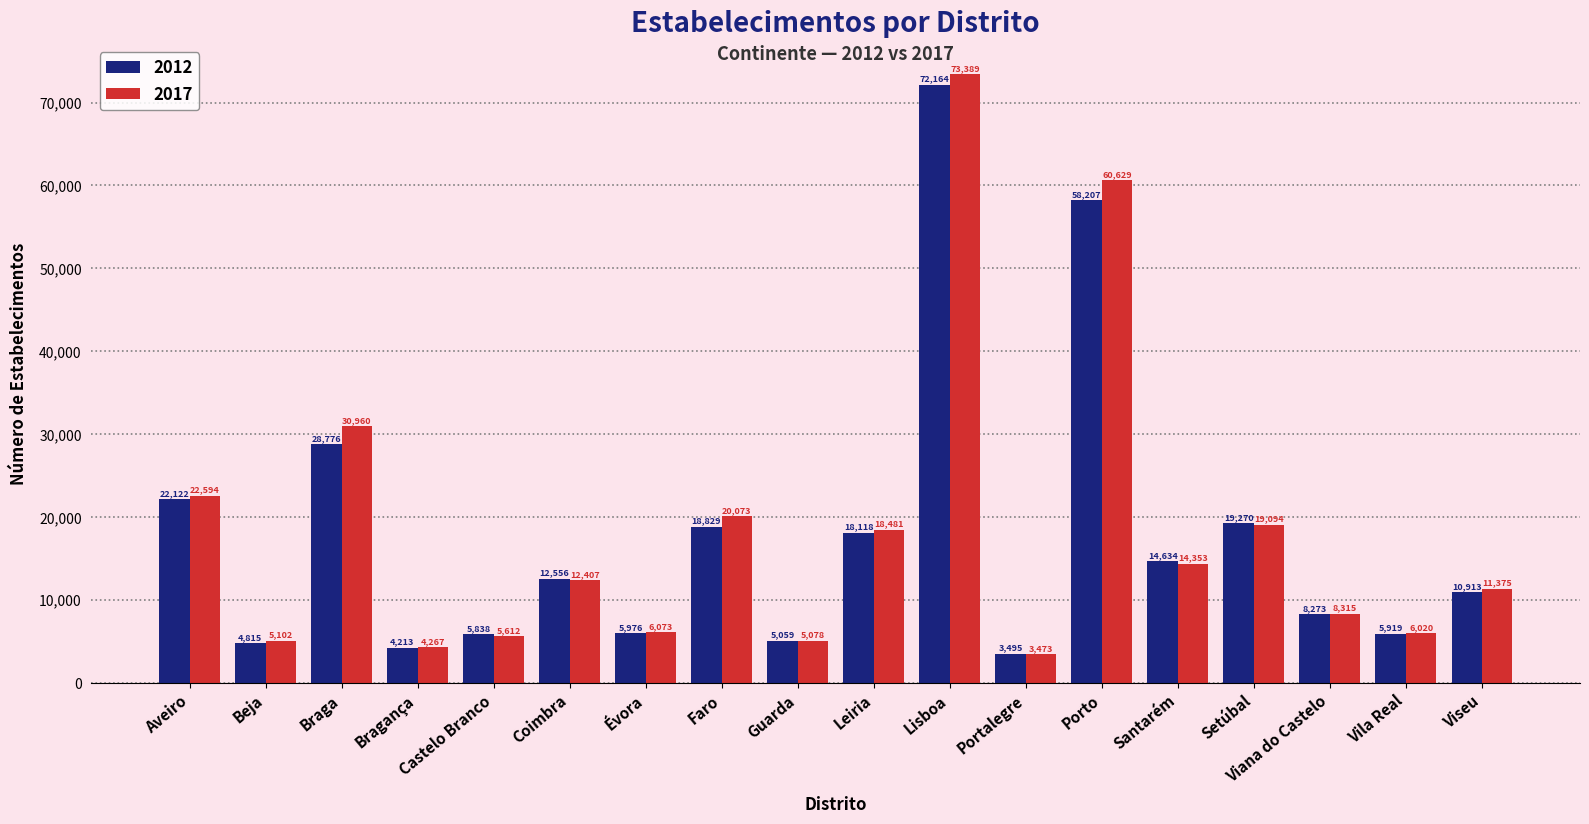

Reading left to right, list all the values displayed in this chart.

2012: 22122	4815	28776	4213	5838	12556	5976	18829	5059	18118	72164	3495	58207	14634	19270	8273	5919	10913
2017: 22594	5102	30960	4267	5612	12407	6073	20073	5078	18481	73389	3473	60629	14353	19094	8315	6020	11375